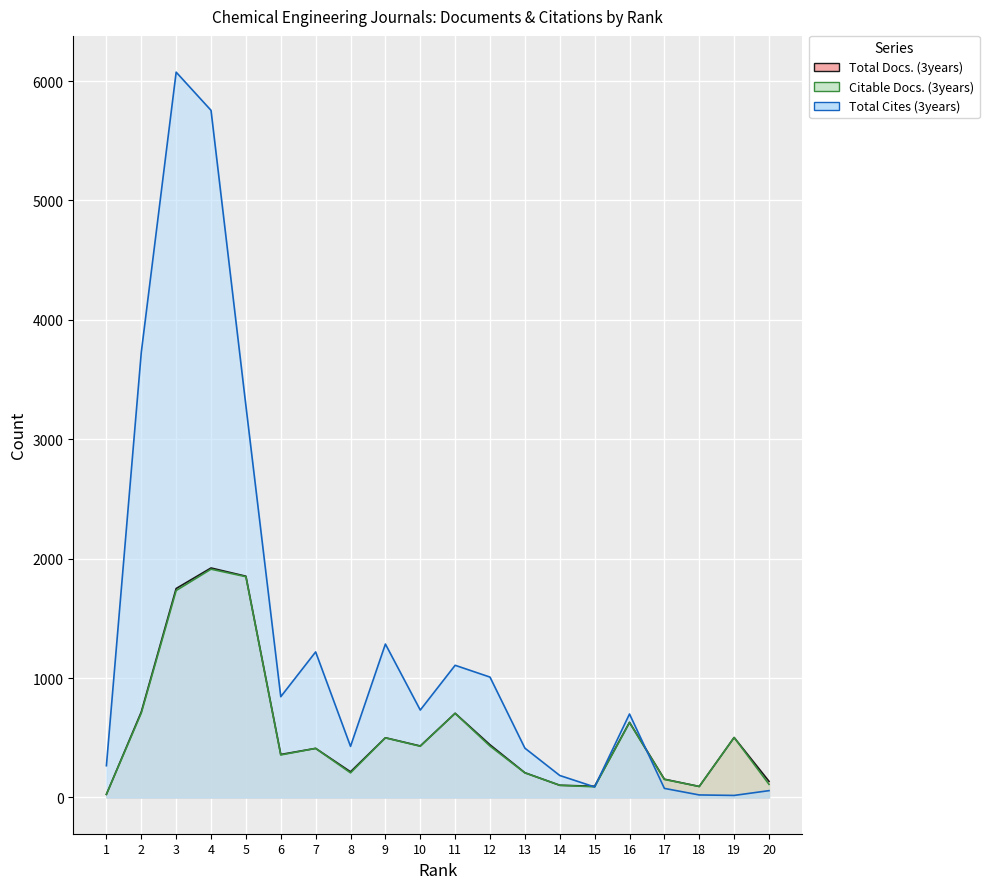

What is the maximum value for Citable Docs. (3years)?

1912